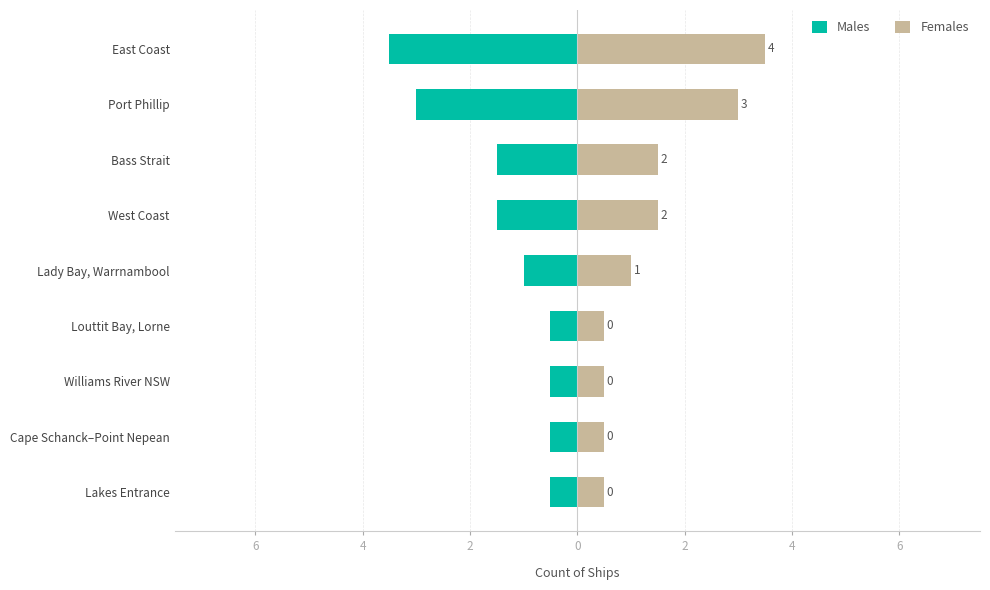

Count the number of categories in the chart.

9